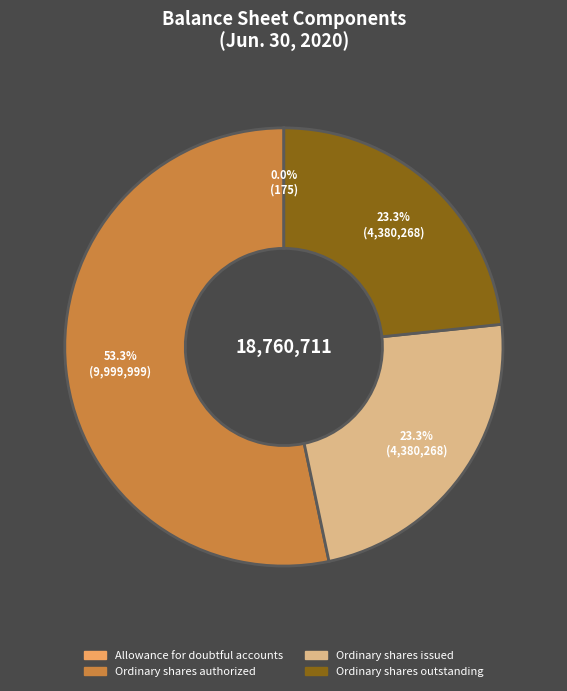

The Ordinary shares authorized slice represents 53% of the pie. True or false?

True